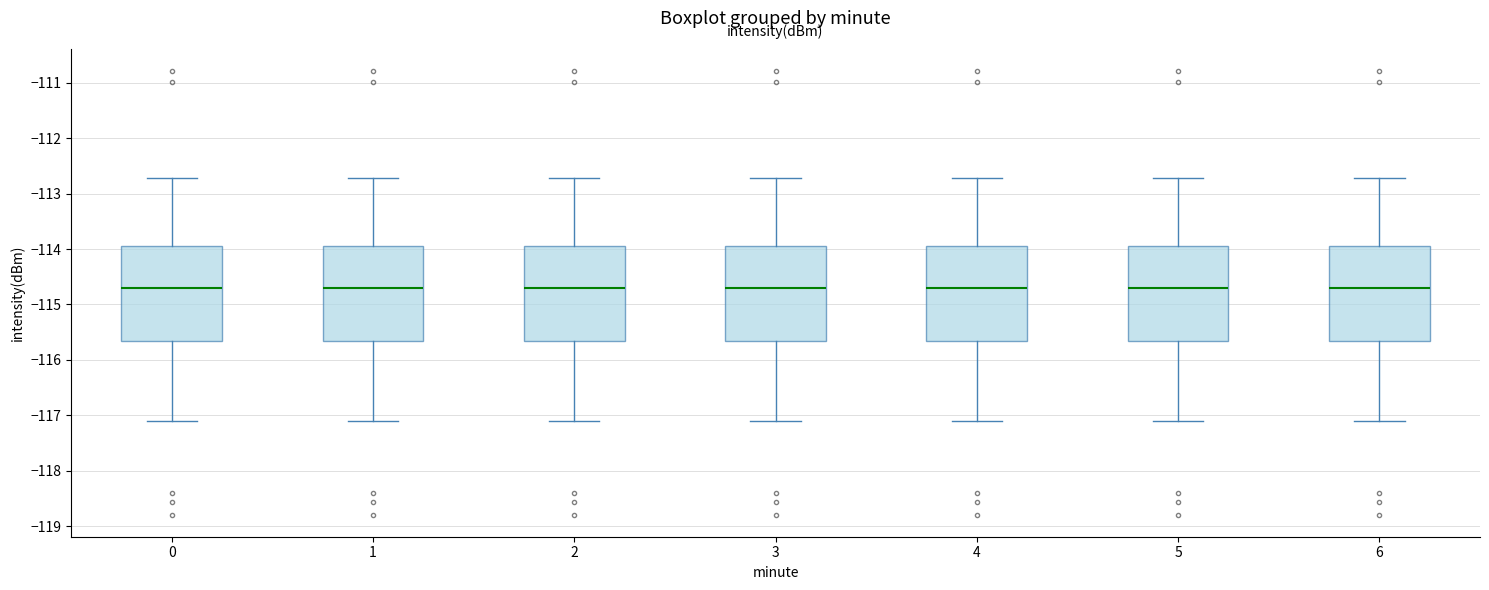

Reading left to right, read every box against the y-axis: the position of its median line, the range the box covers, and the ends of its whiskers. The values are not printed on the chart, so give them approximately, as read against the axis.

0: median -114.7, box -115.7 to -113.9, whiskers -117.1 to -112.7
1: median -114.7, box -115.7 to -113.9, whiskers -117.1 to -112.7
2: median -114.7, box -115.7 to -113.9, whiskers -117.1 to -112.7
3: median -114.7, box -115.7 to -113.9, whiskers -117.1 to -112.7
4: median -114.7, box -115.7 to -113.9, whiskers -117.1 to -112.7
5: median -114.7, box -115.7 to -113.9, whiskers -117.1 to -112.7
6: median -114.7, box -115.7 to -113.9, whiskers -117.1 to -112.7